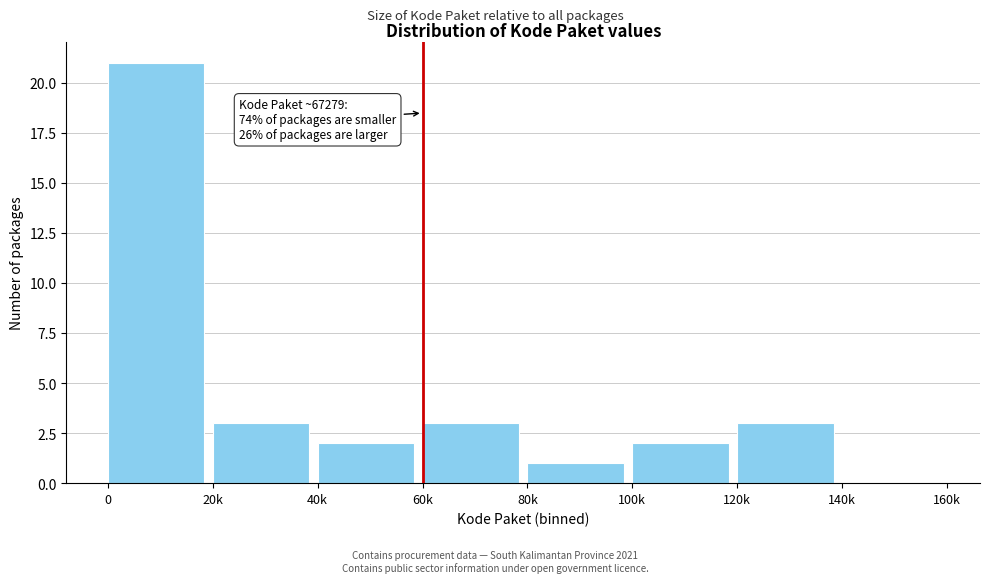

Reading left to right, extract all data points from this chart.

0=21	20k=3	40k=2	60k=3	80k=1	100k=2	120k=3	140k=0